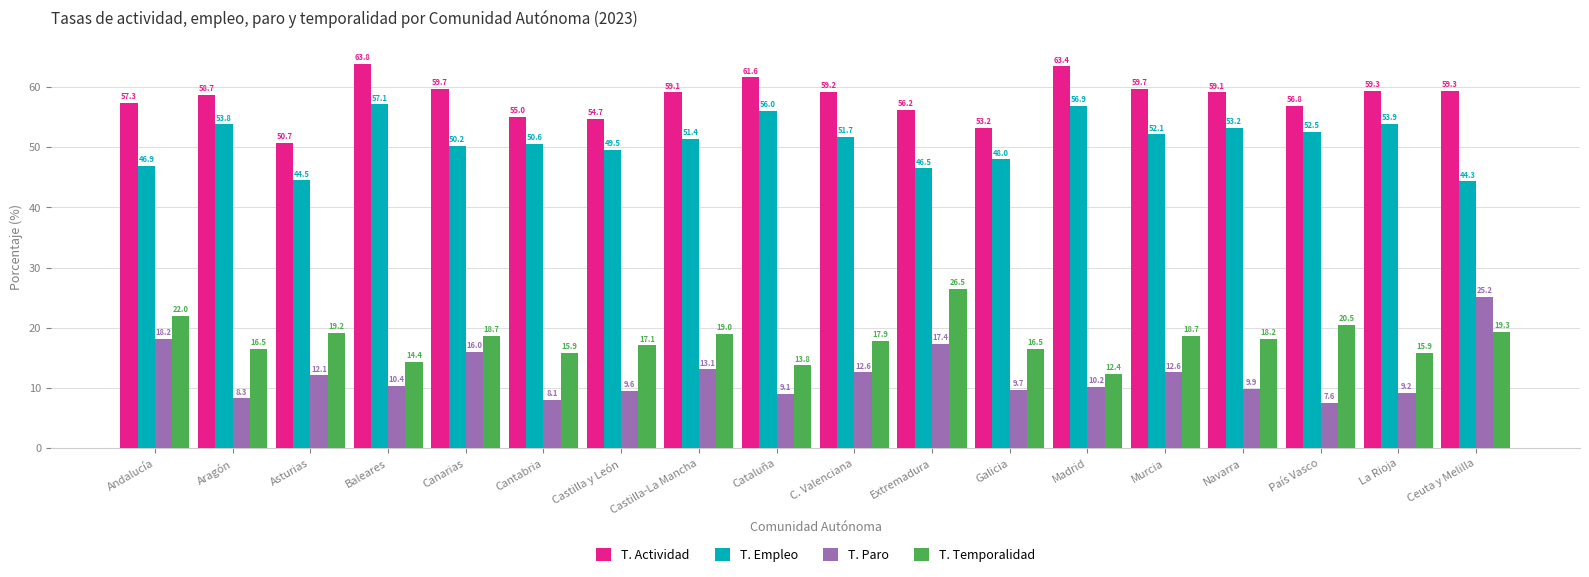

What position from the left is Castilla y León?

7